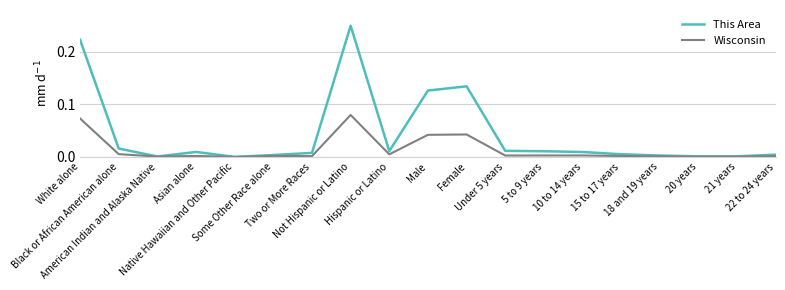

Which series has the largest range (max minus min)?

This Area